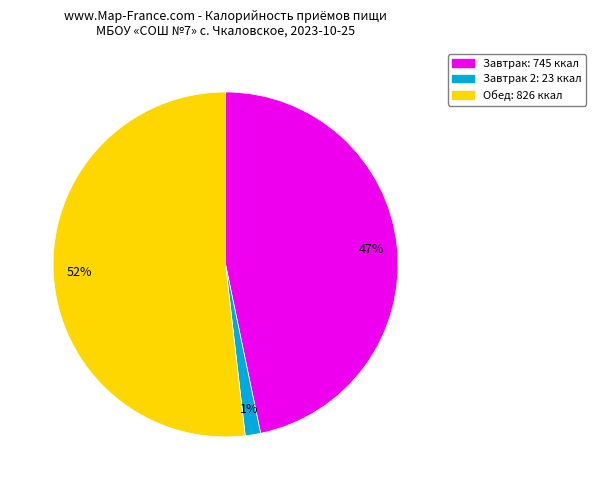

Does any single category account for the majority?

Yes